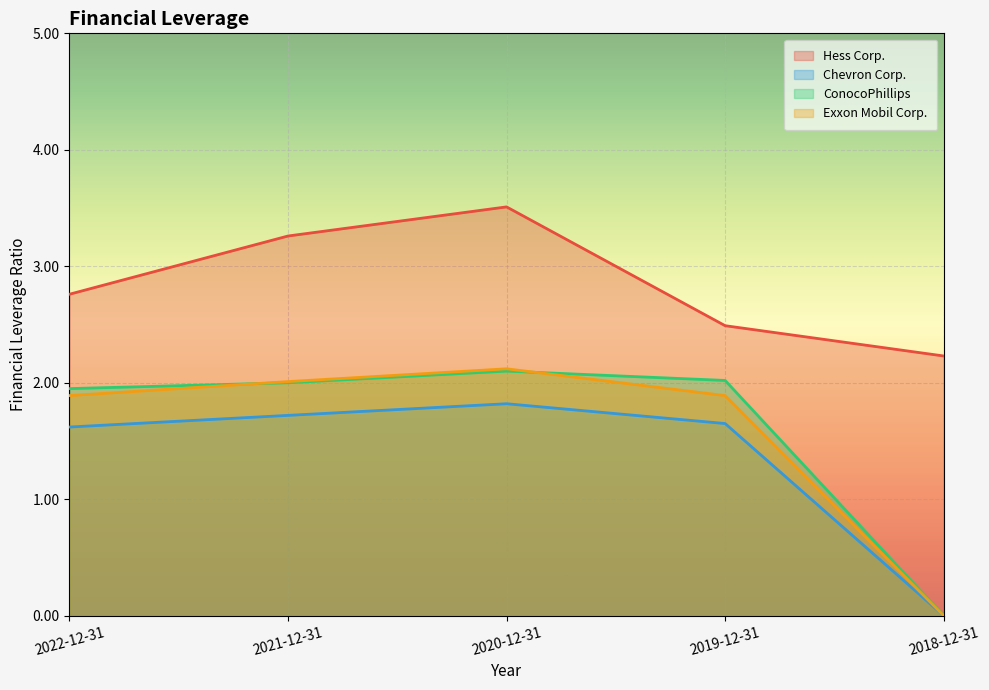

In Chevron Corp., how many points are higher than both neighbors (excluding endpoints)?

1